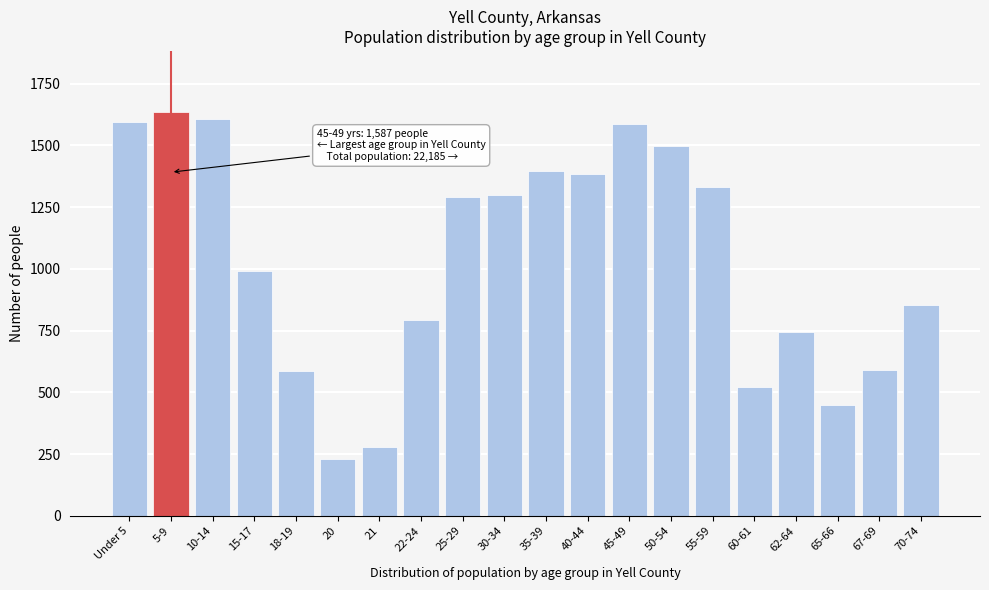

What is the difference between the maximum and minimum values?

1407